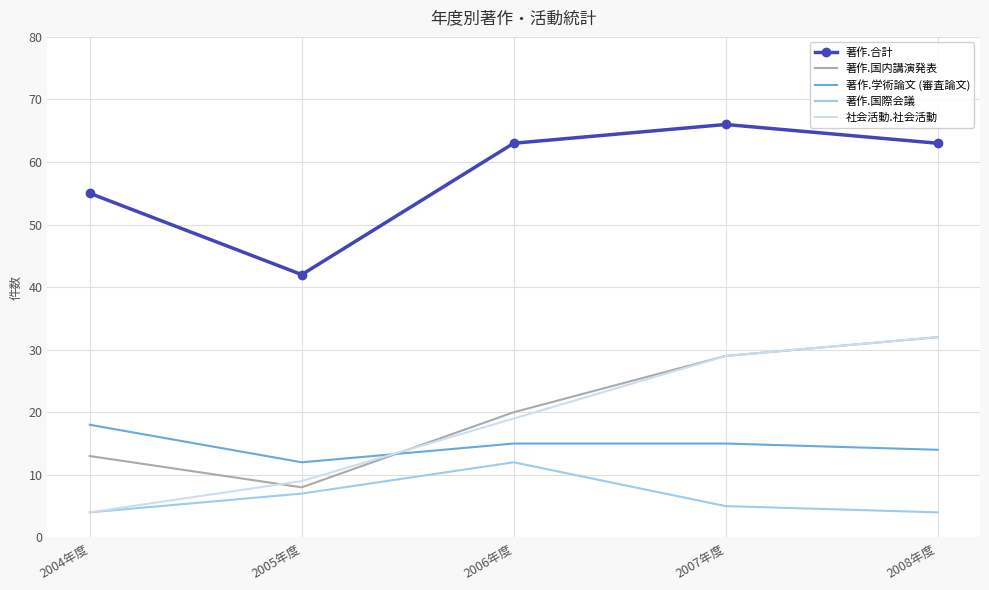

What is the approximate value of 社会活動.社会活動 at 2007年度, to the nearest 5?

30